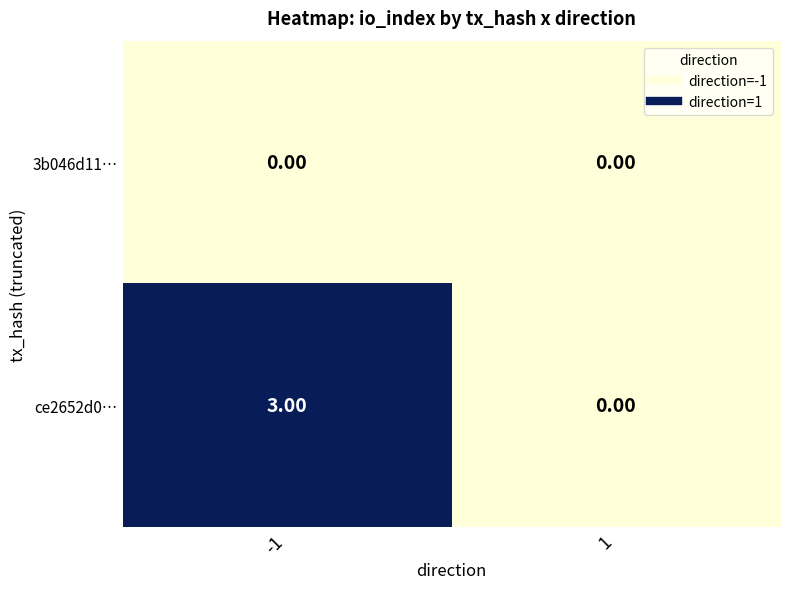

How many values in the ce2652d0… series are below 3?

1